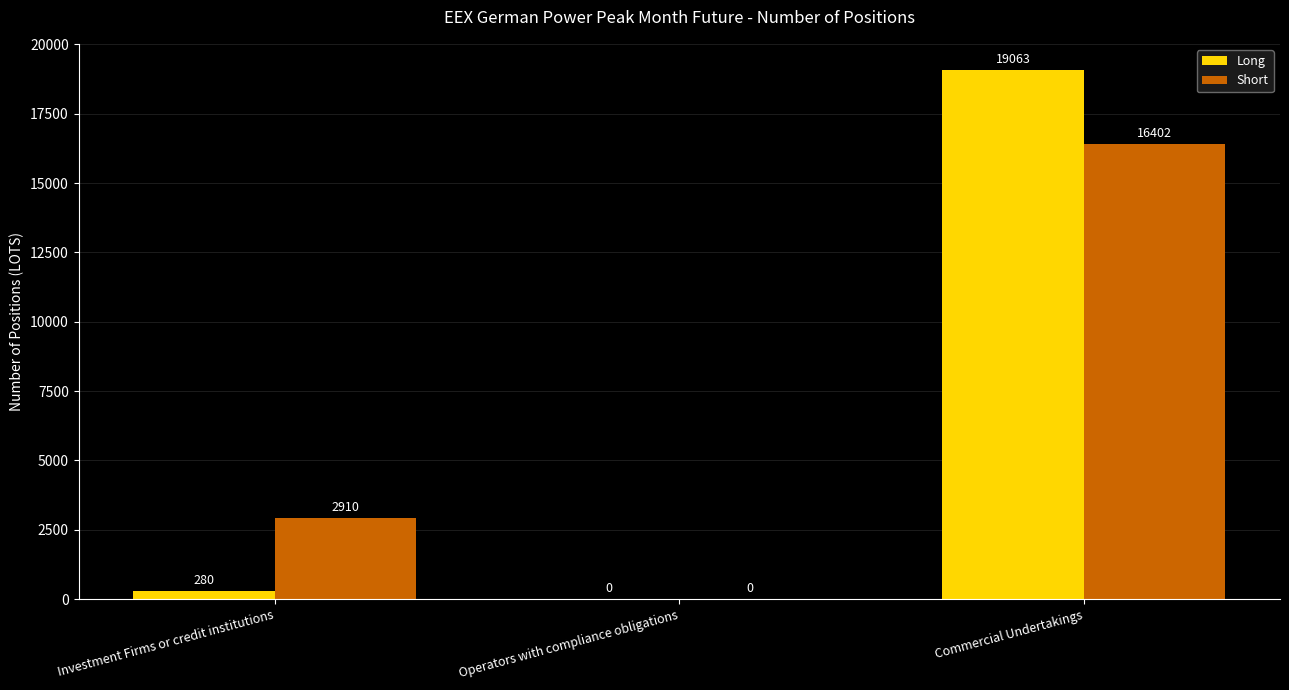

At which label is Short closest to 8201?

Investment Firms or credit institutions